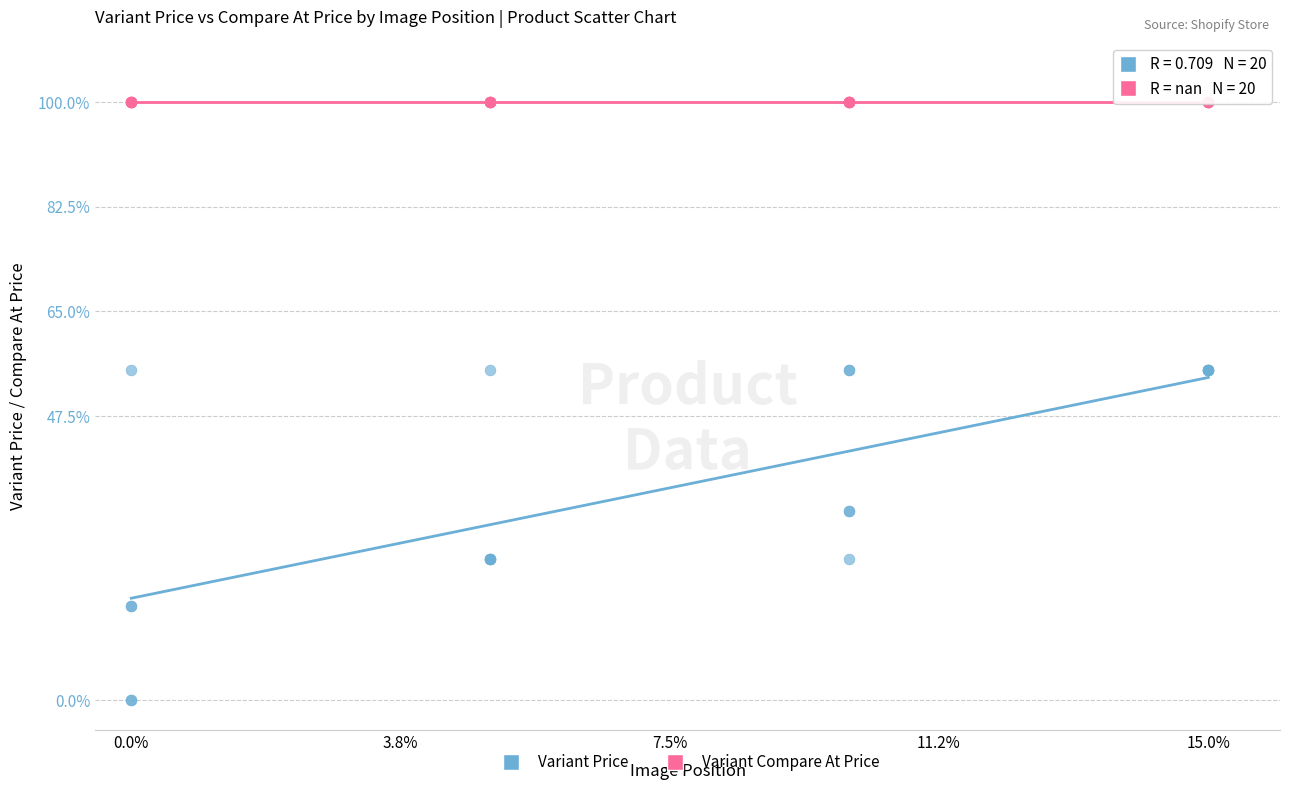

Which series reaches the maximum Y coordinate?

Variant Compare At Price